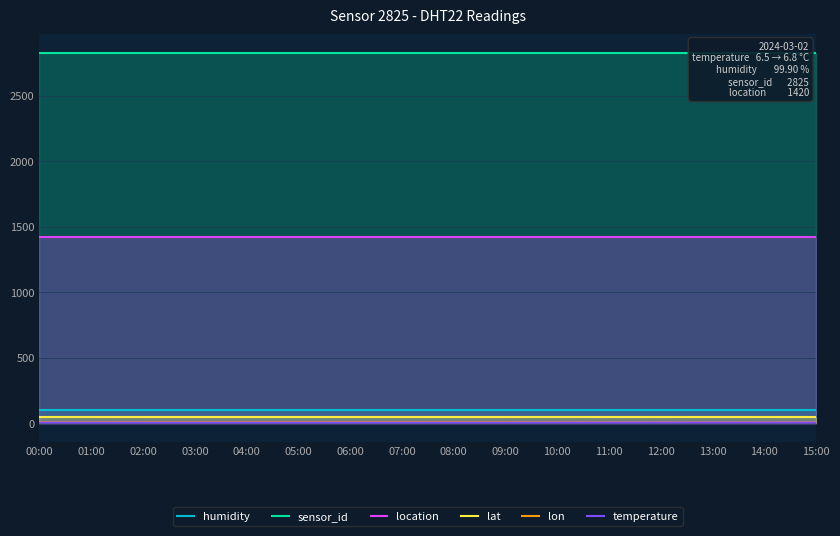

What are all the series names shown in the legend?

humidity, sensor_id, location, lat, lon, temperature